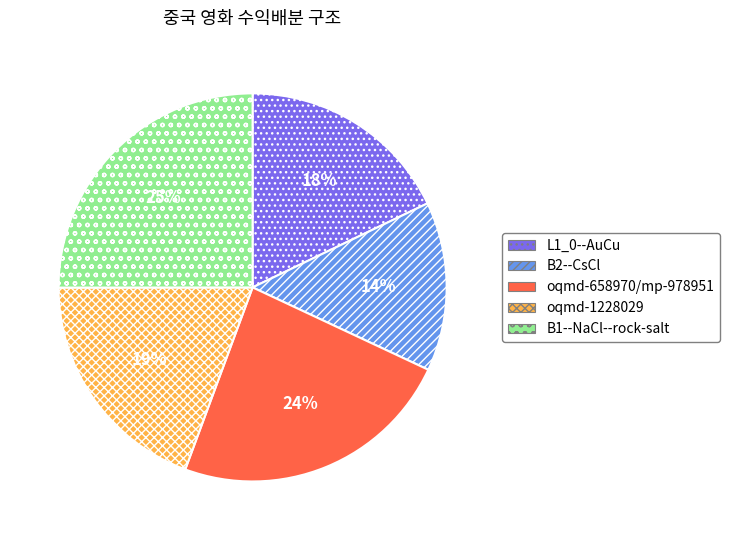

True or false: L1_0--AuCu accounts for 25% of the total.

False